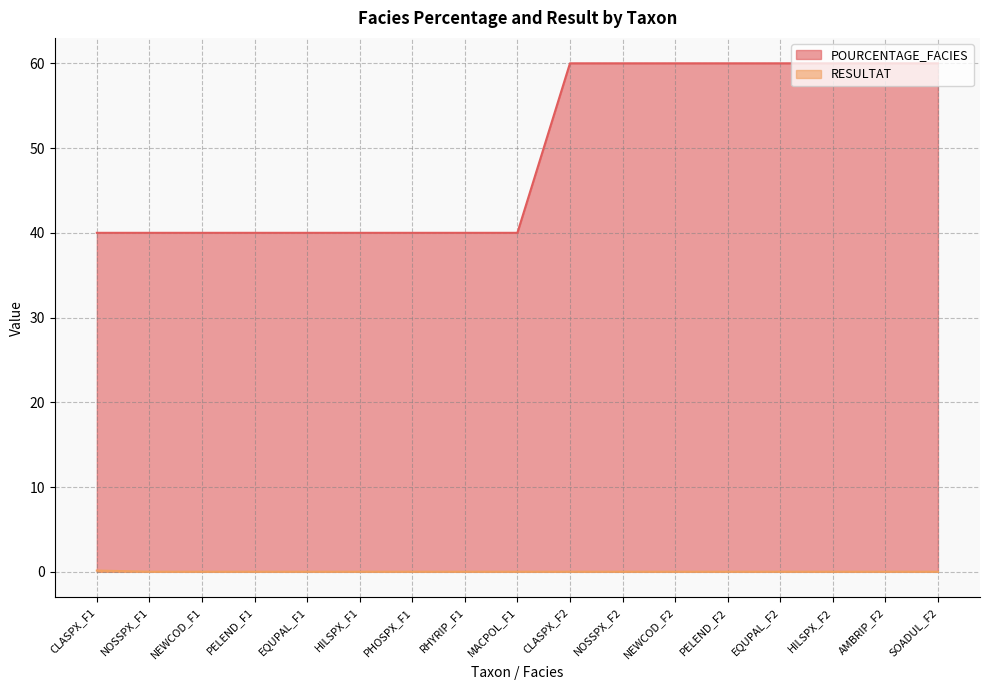

Count the number of categories in the chart.

17